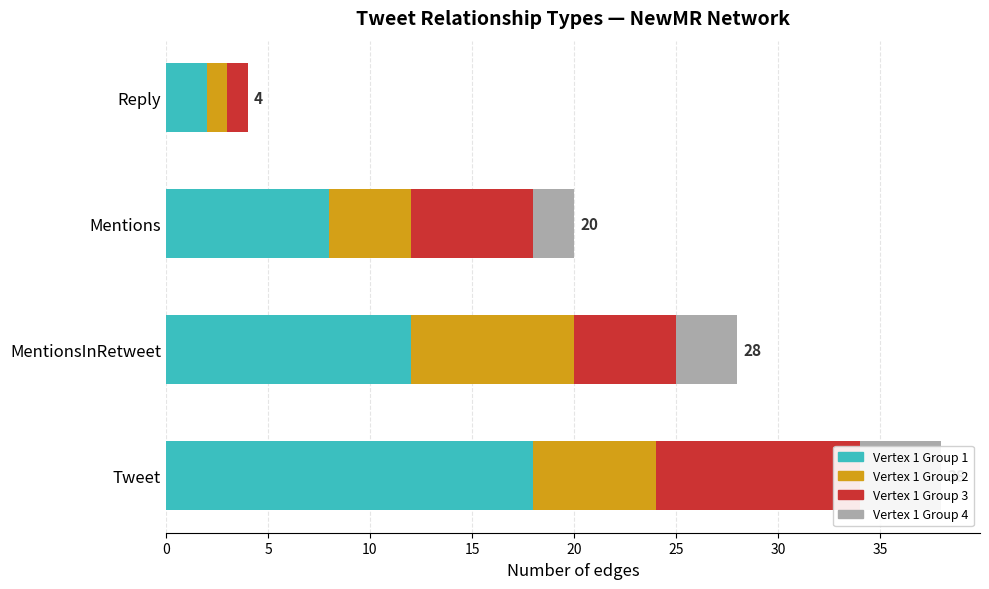

Rank the series at Tweet from lowest to highest value.

Vertex 1 Group 4, Vertex 1 Group 2, Vertex 1 Group 3, Vertex 1 Group 1